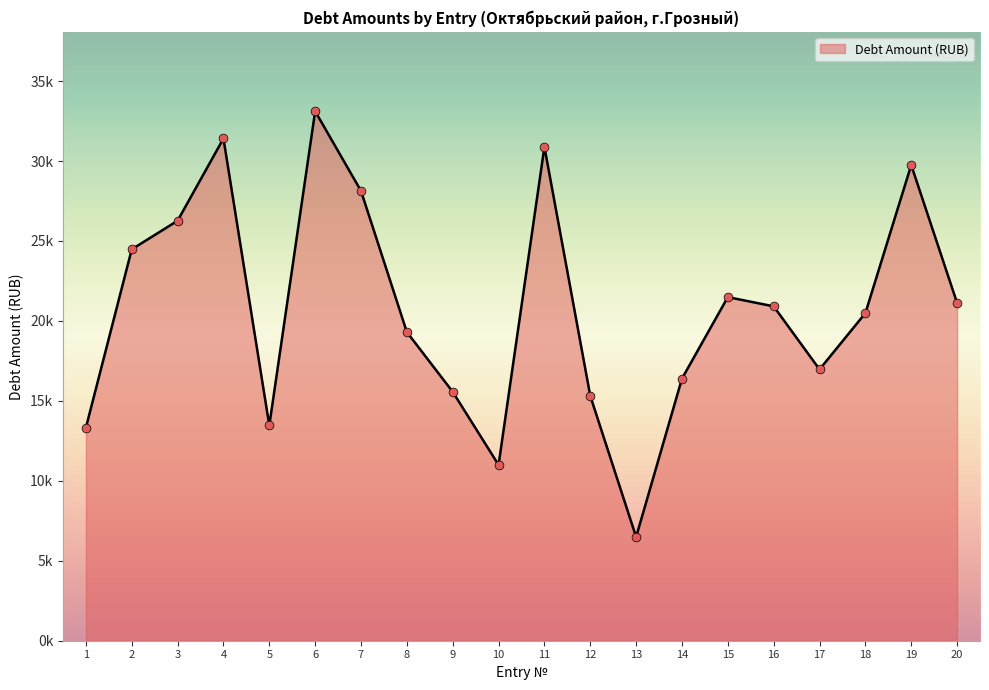

What is the ratio of the value at 5 to the value at 11?

0.4